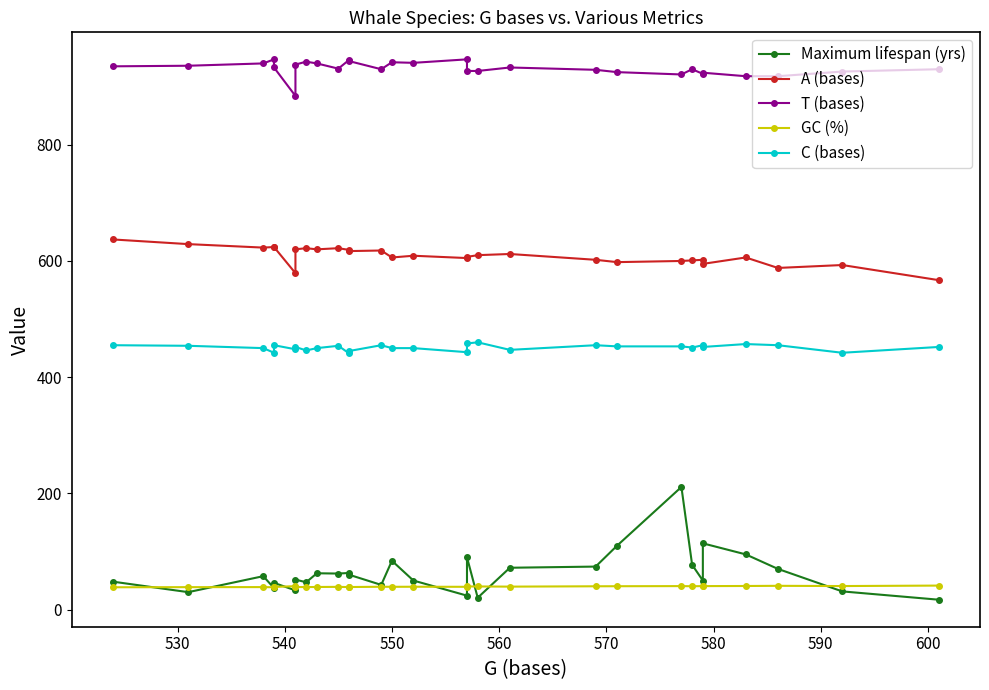

Which series has the largest total across all categories?

T (bases)